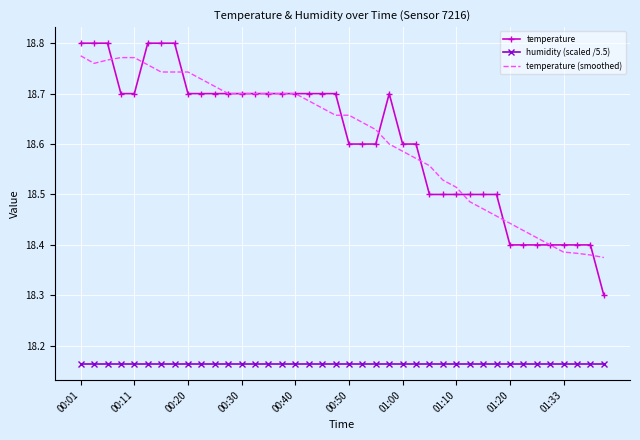

True or false: temperature and humidity (scaled /5.5) cross at least once.

False